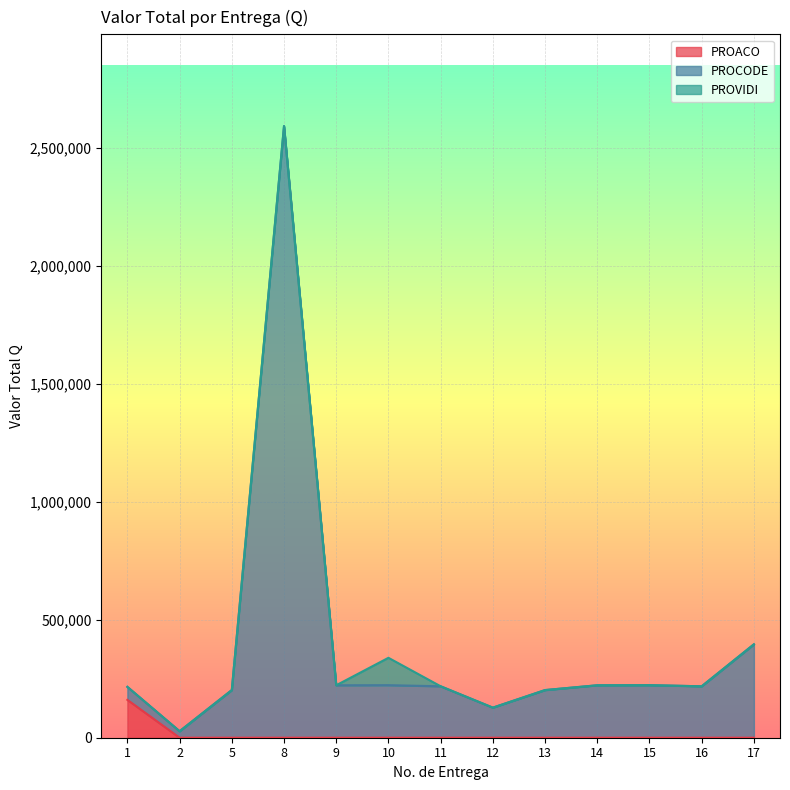

The PROACO series shows 0 at 15. True or false?

True